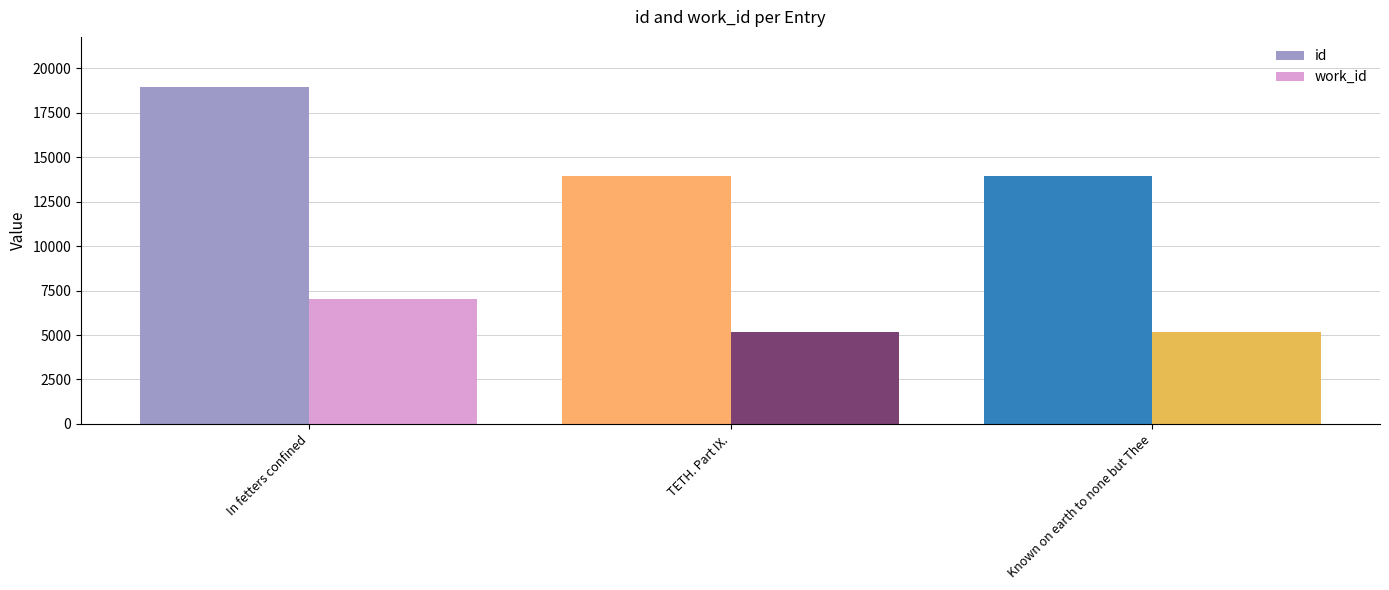

What is the value of the id bar at the 2nd from the left?

13935